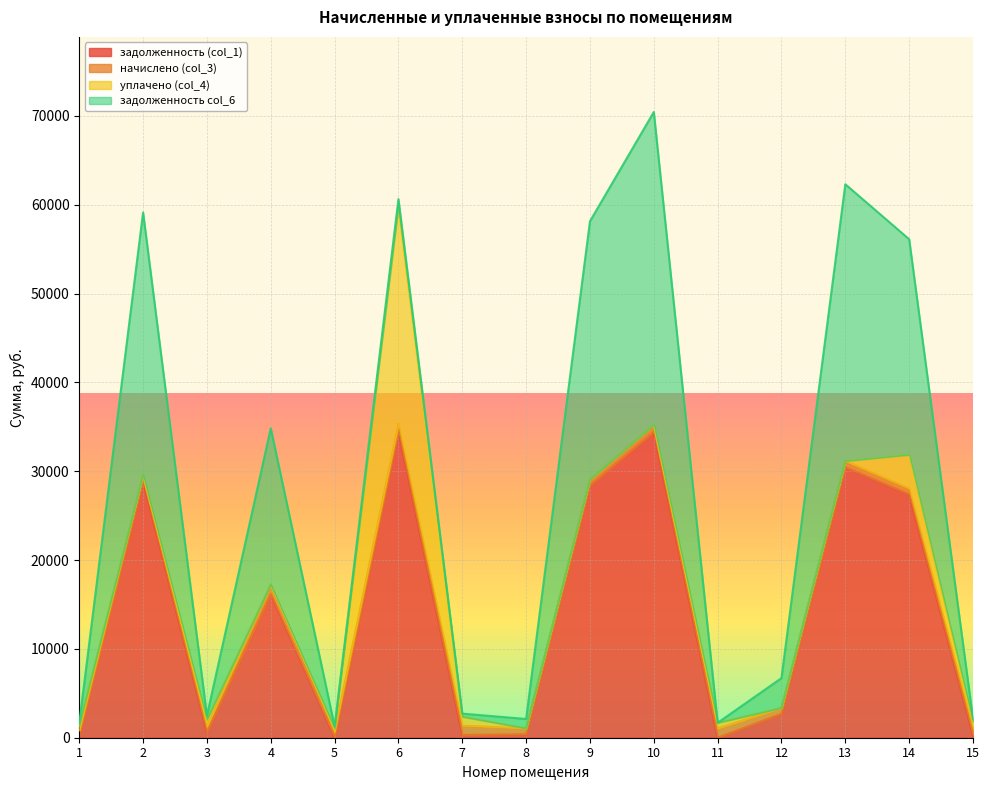

At which category is the sum across all series the highest?

10